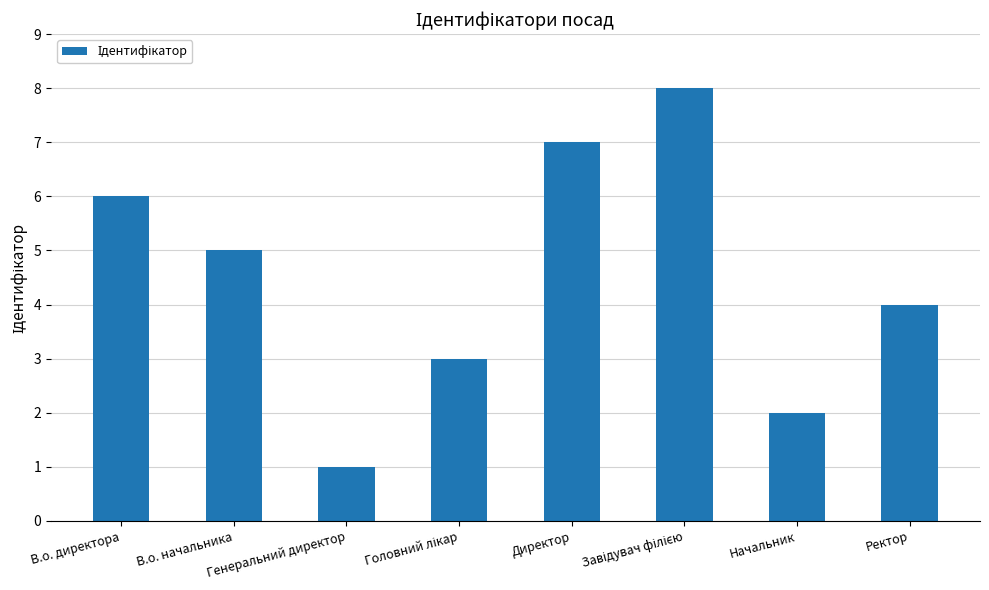

What position from the right is Ректор?

1